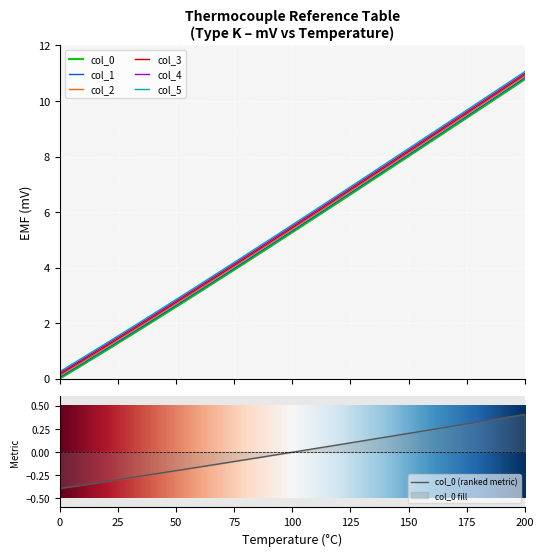

What is the average value of the col_0 series?

5.3